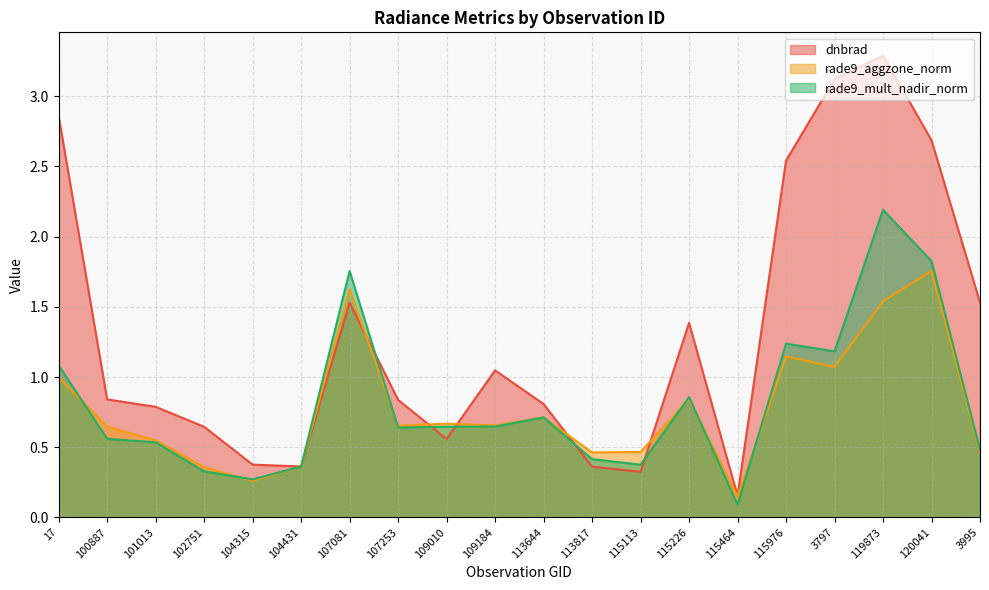

What is the difference between the maximum and minimum values in the rade9_mult_nadir_norm series?

2.1